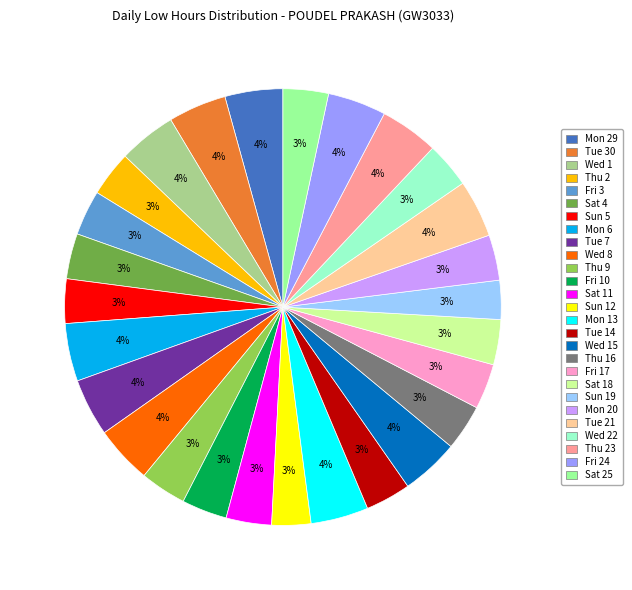

Does any single category account for the majority?

No